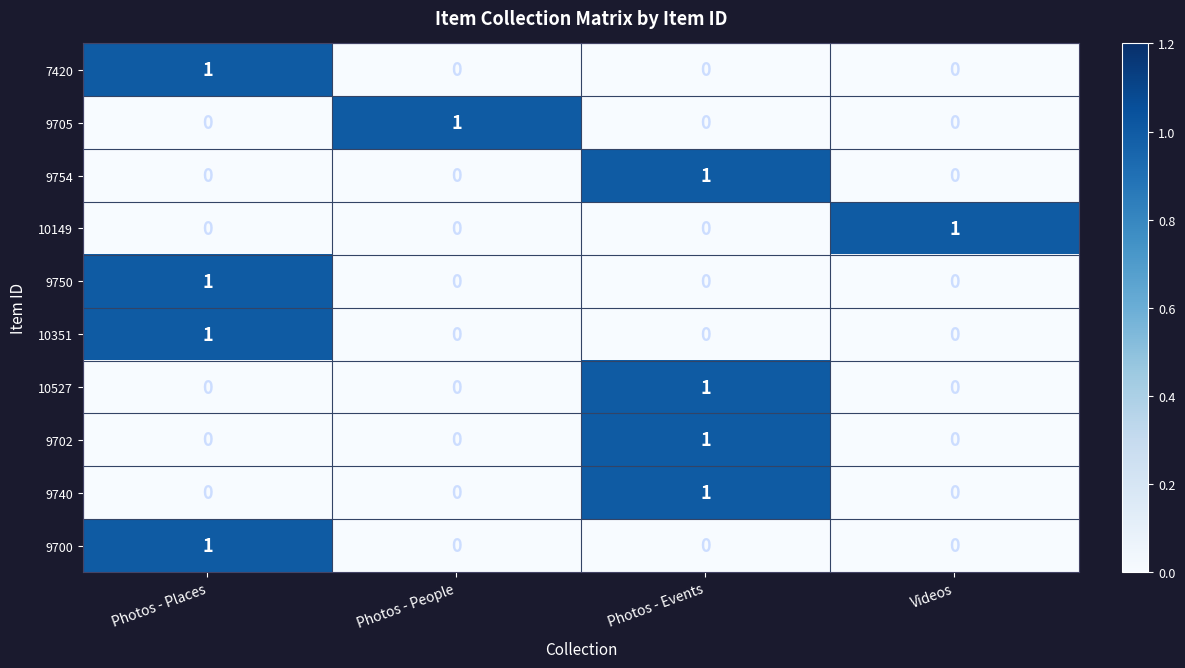

The value of 9750 at Photos - Places is 1. True or false?

True